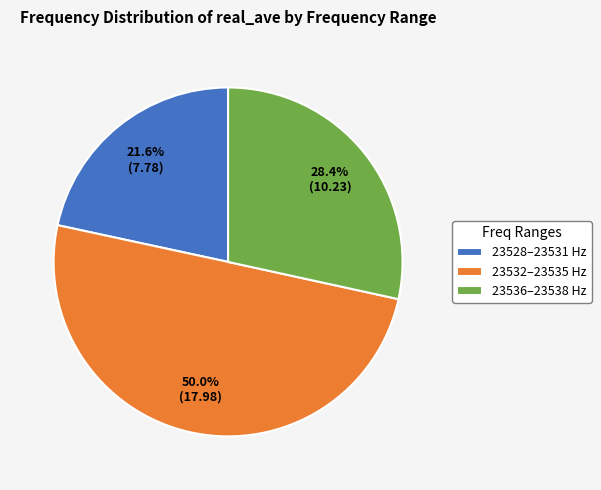

Does 23536–23538 Hz account for over 50% of the chart?

No